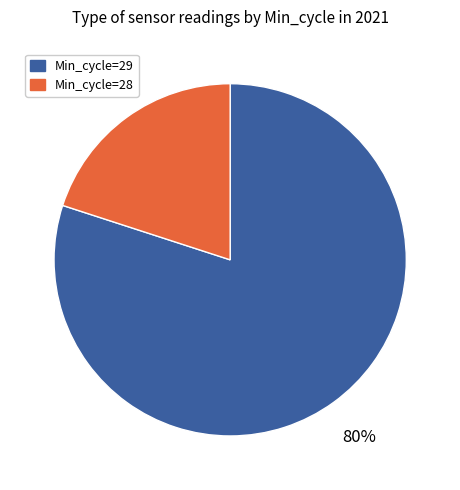

True or false: Min_cycle=28 accounts for 15% of the total.

False